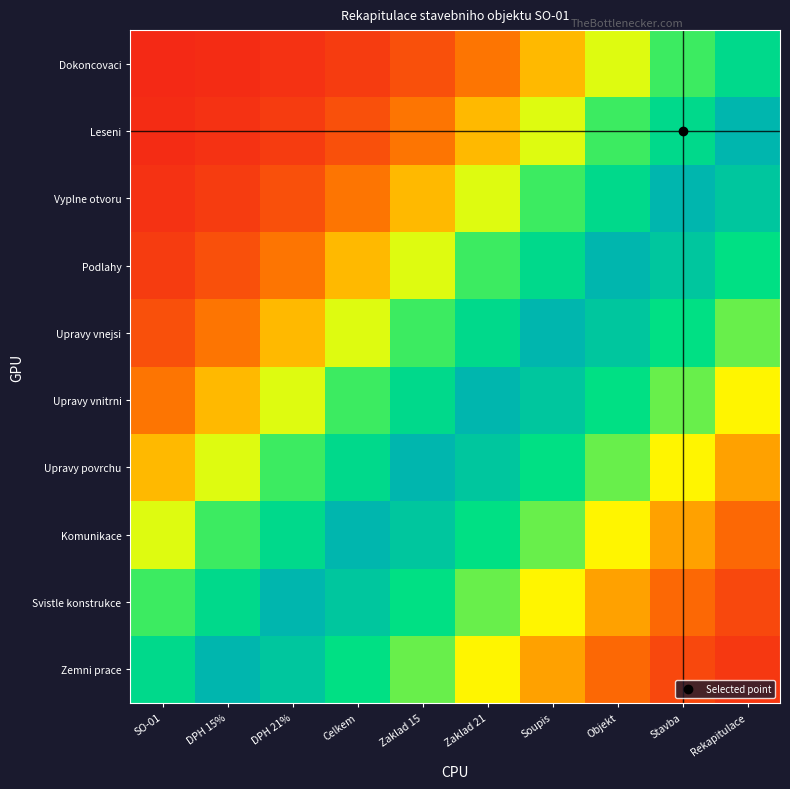

What is the total value across all series at Stavba?

4.1